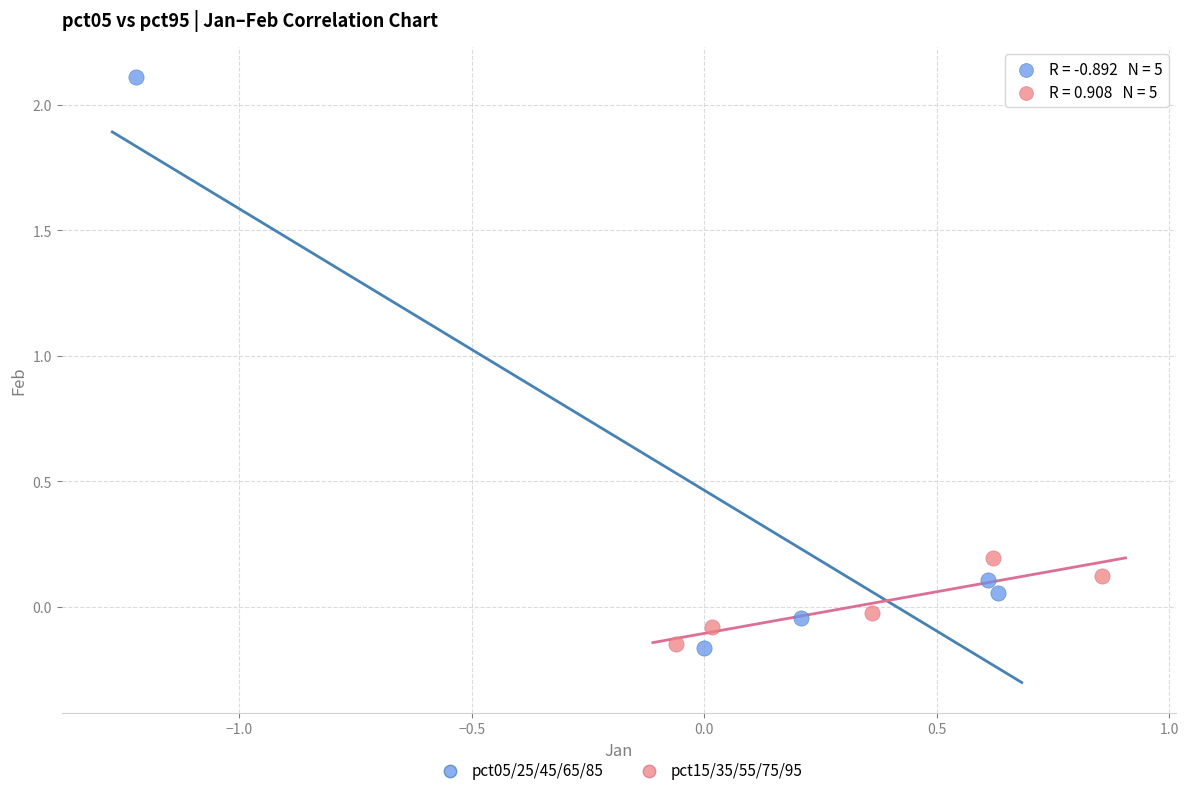

Which series contains the highest Y value?

pct05/25/45/65/85